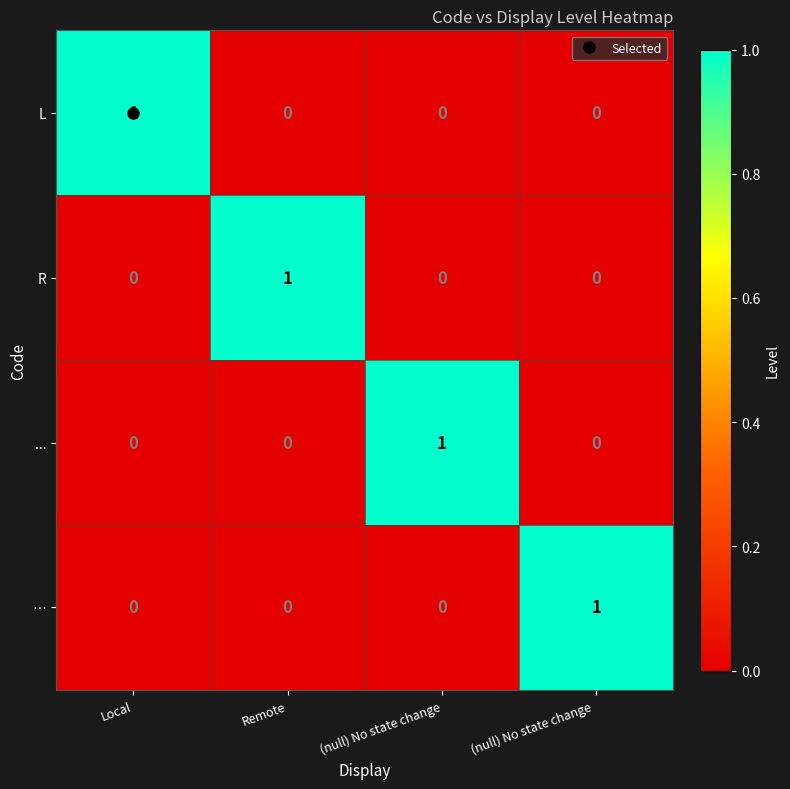

At how many categories does at least one series exceed 0?

4